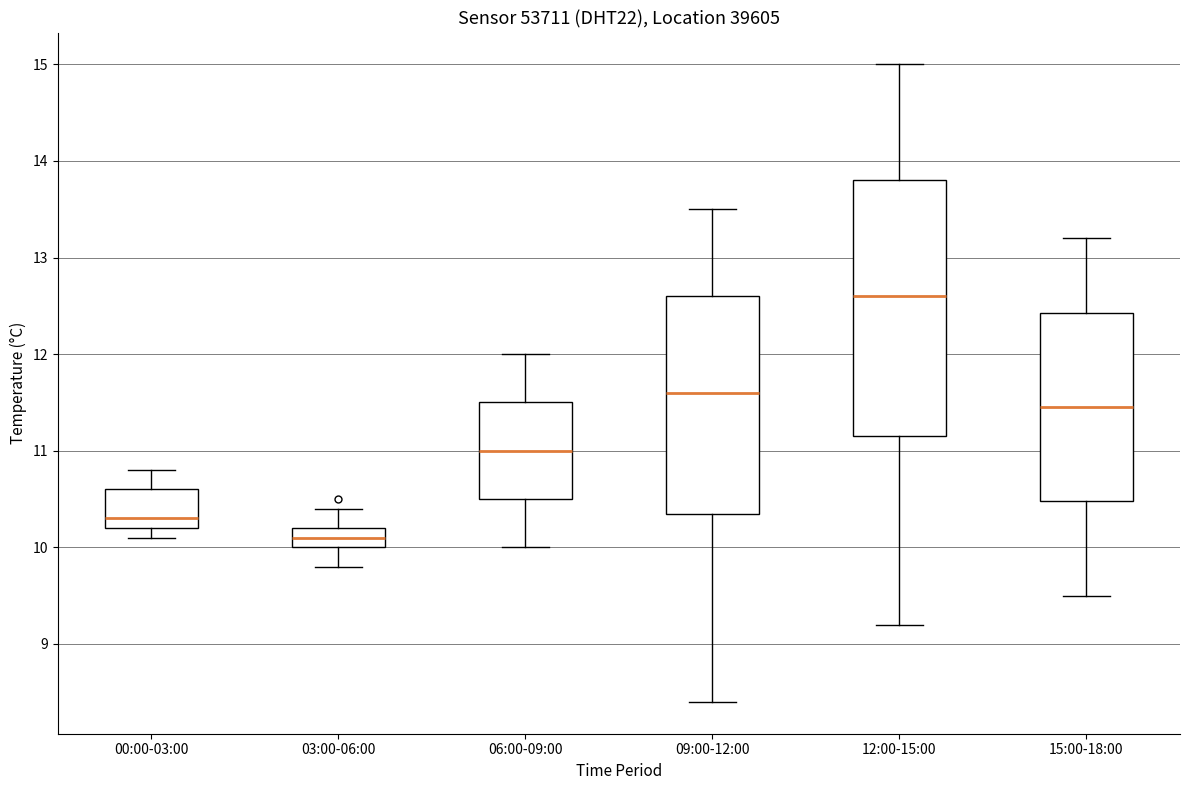

Which box's median line is the lowest?

03:00-06:00